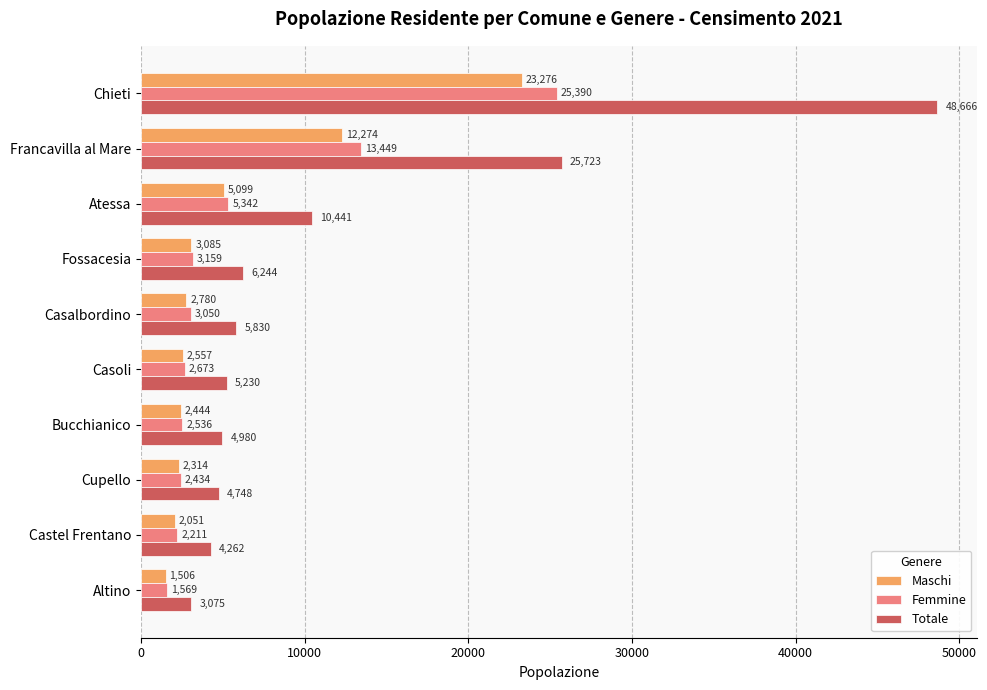

At how many categories does at least one series exceed 5664?

5